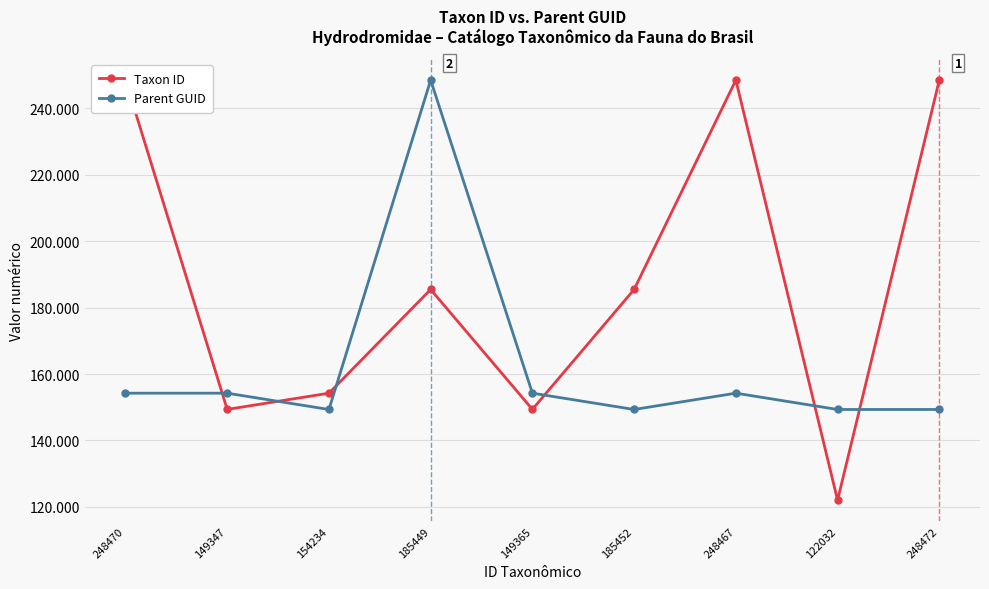

True or false: Taxon ID and Parent GUID cross at least once.

True